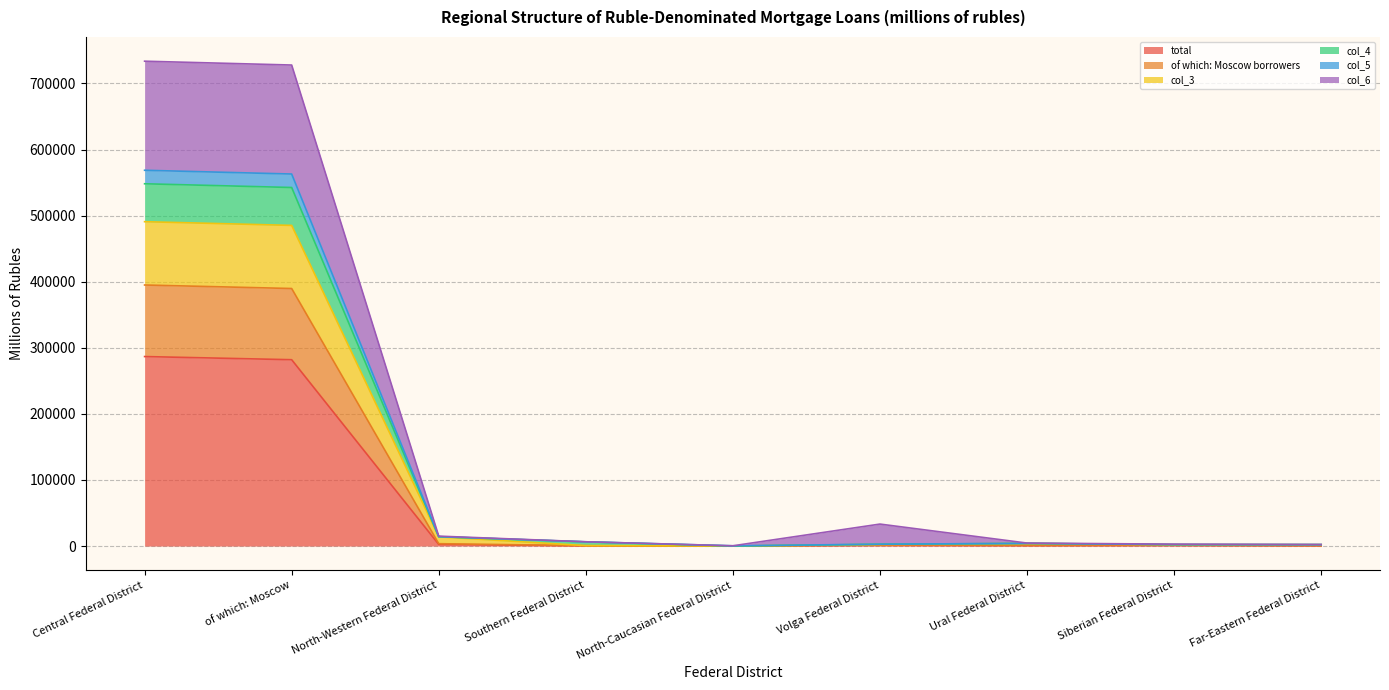

At which category does col_5 reach its first local valley?

North-Caucasian Federal District